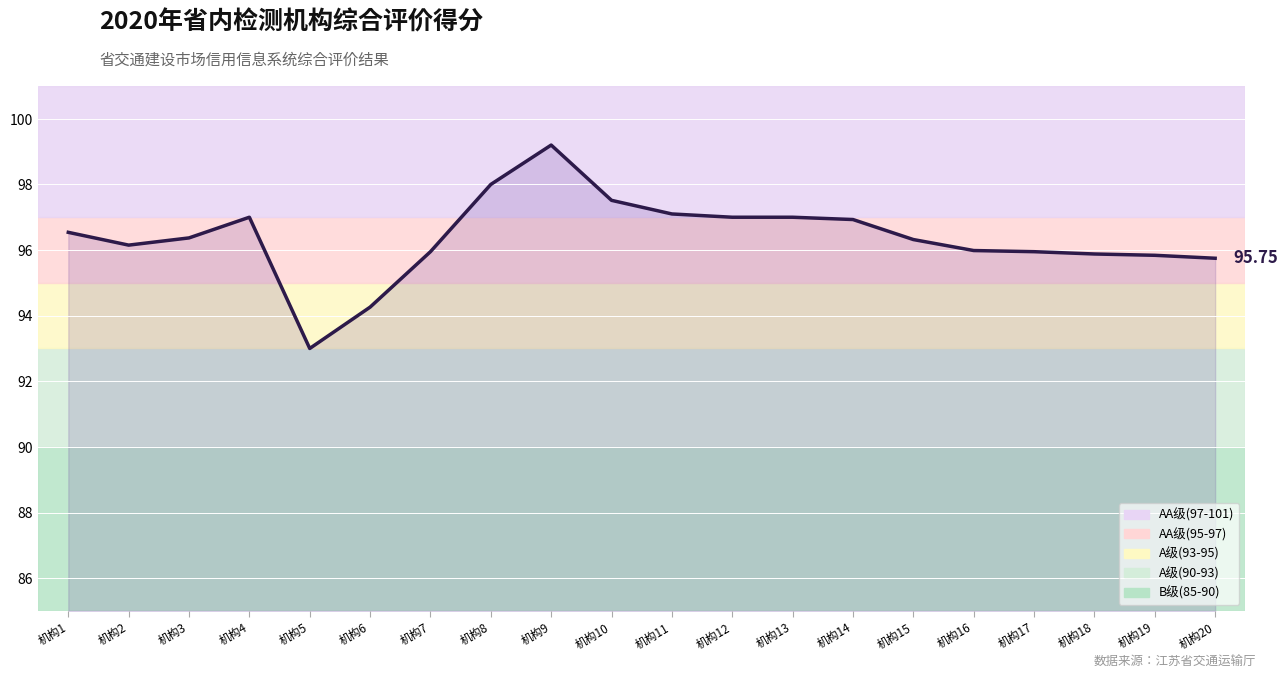

What is the sum of all values?

1927.7